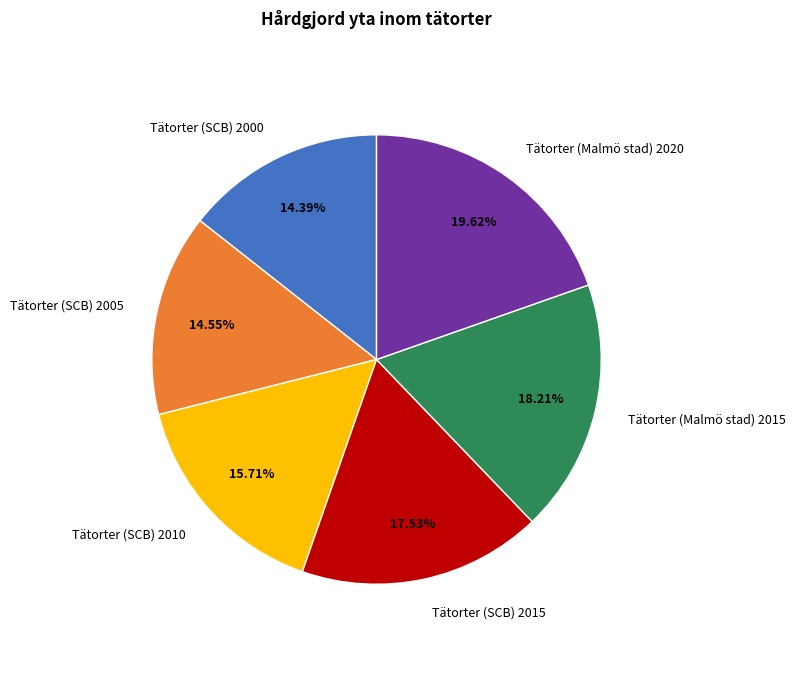

Approximately how many times larger is the value at Tätorter (SCB) 2000 compared to Tätorter (SCB) 2015?

0.8